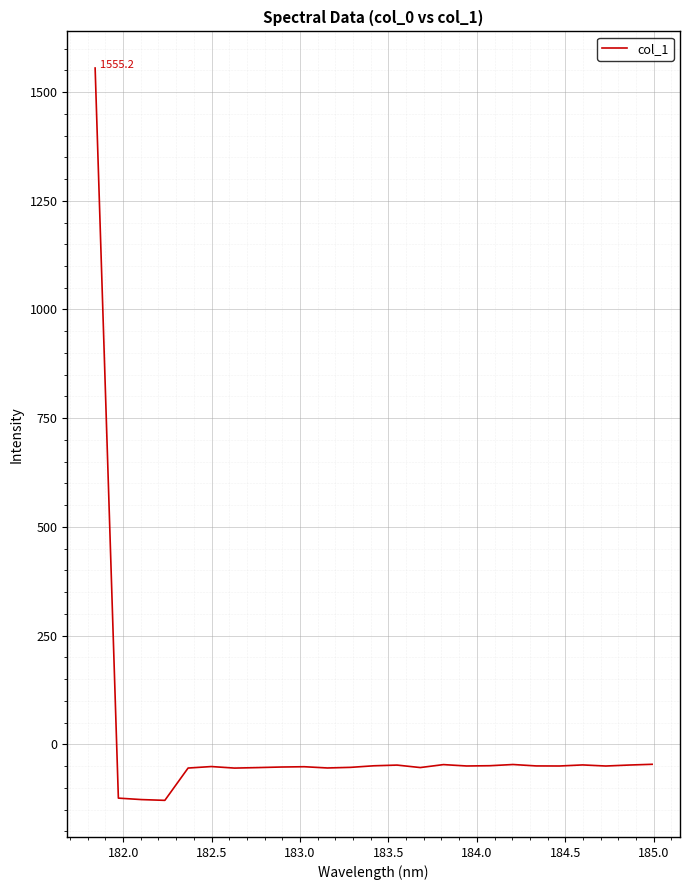

What is the minimum value shown in the chart?

-128.6